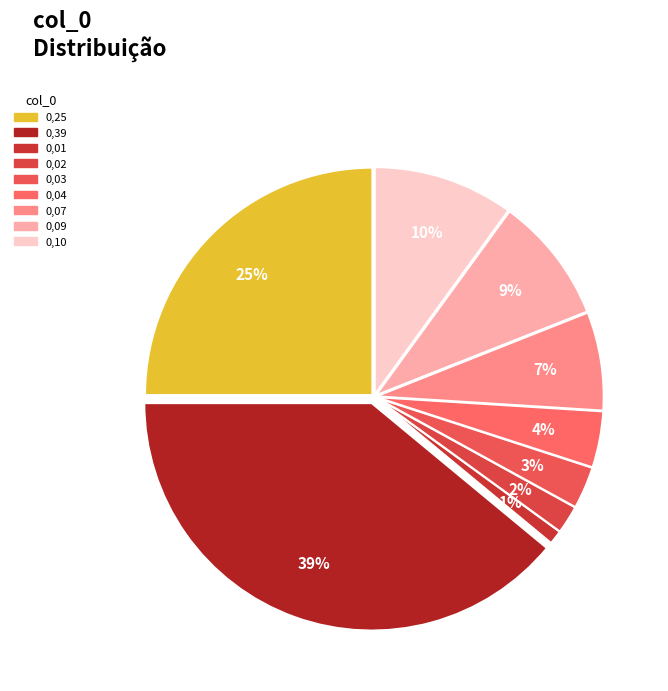

To the nearest percent, what is the difference between the 0,39 and 0,10 slice percentages?

29%